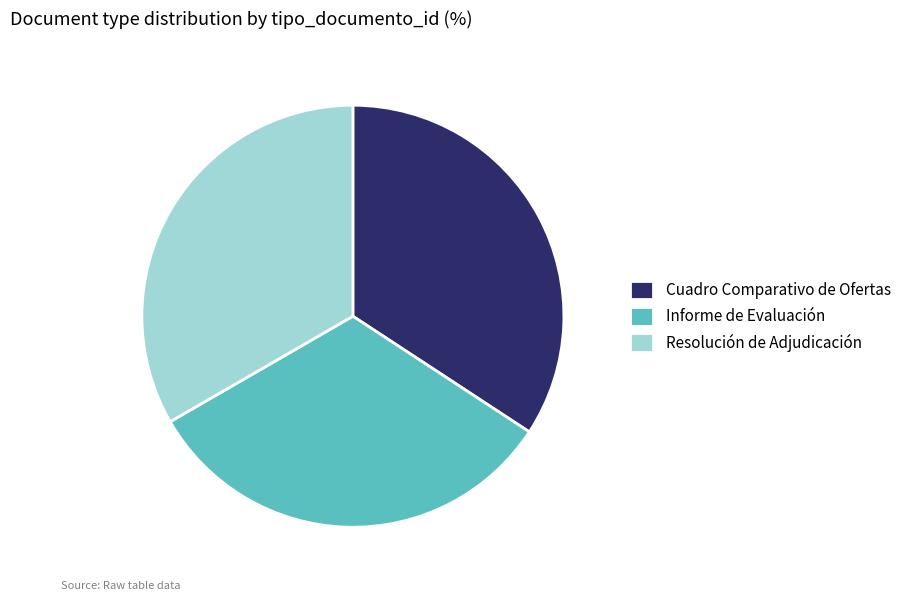

Which has a higher value, Cuadro Comparativo de Ofertas or Resolución de Adjudicación?

Cuadro Comparativo de Ofertas